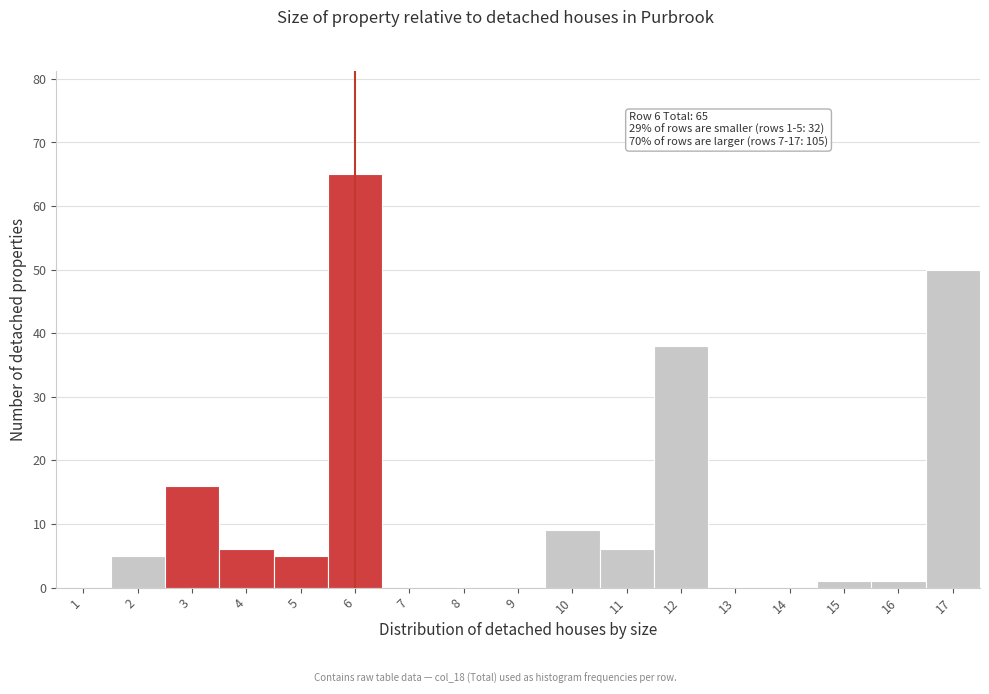

Which range on the x-axis has the tallest bar?

5.5 to 6.5